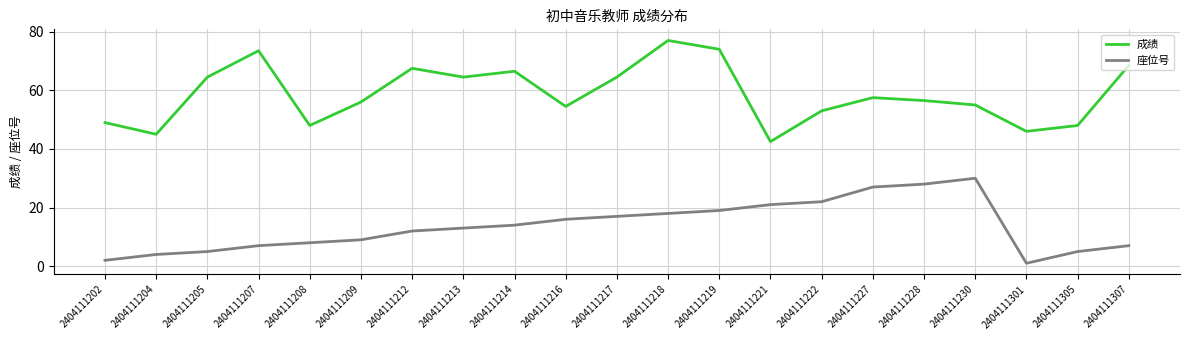

List the series in order of their peak value, lowest first.

座位号, 成绩